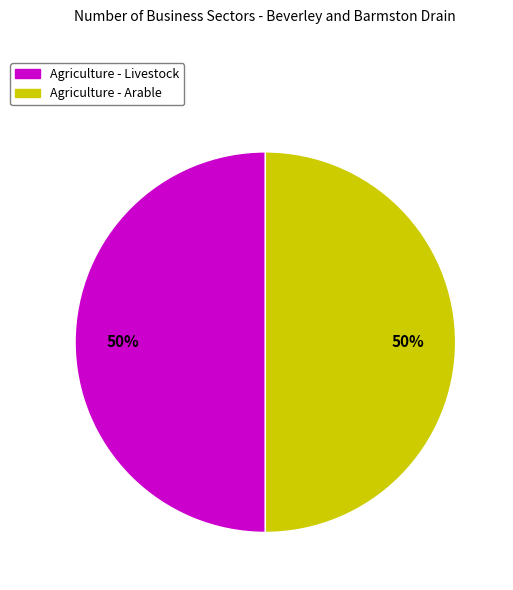

Do Agriculture - Arable and Agriculture - Livestock together represent more than half of the pie?

Yes